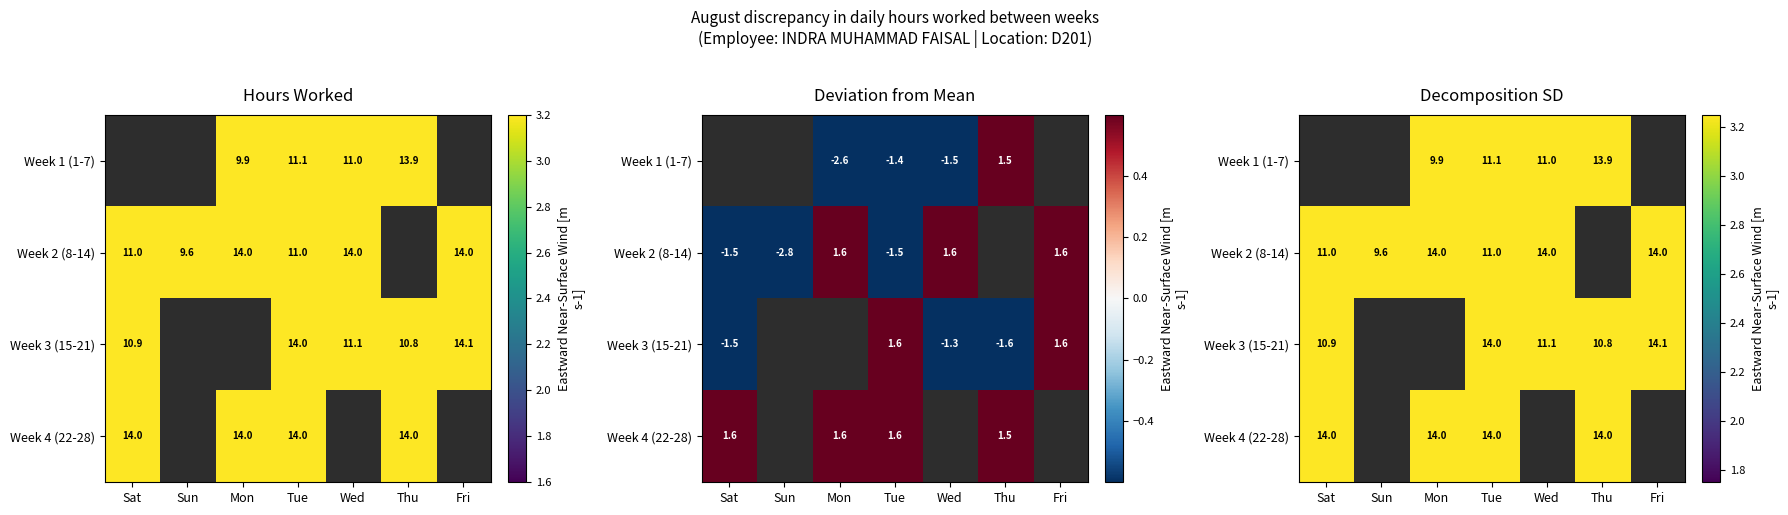

How many positive values does the Week 4 (22-28) series have?

4